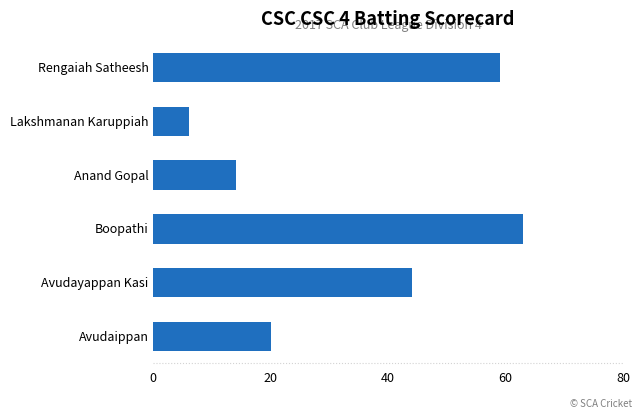

Is it true that the value at Lakshmanan Karuppiah is 6?

True